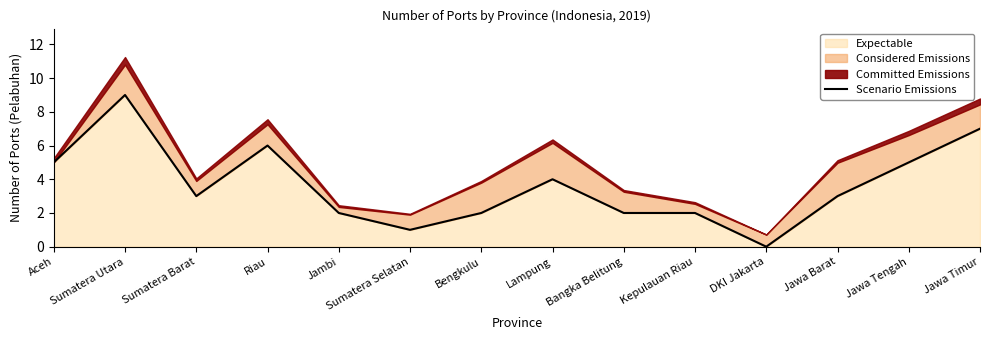

The Expectable series shows -3 at DKI Jakarta. True or false?

False